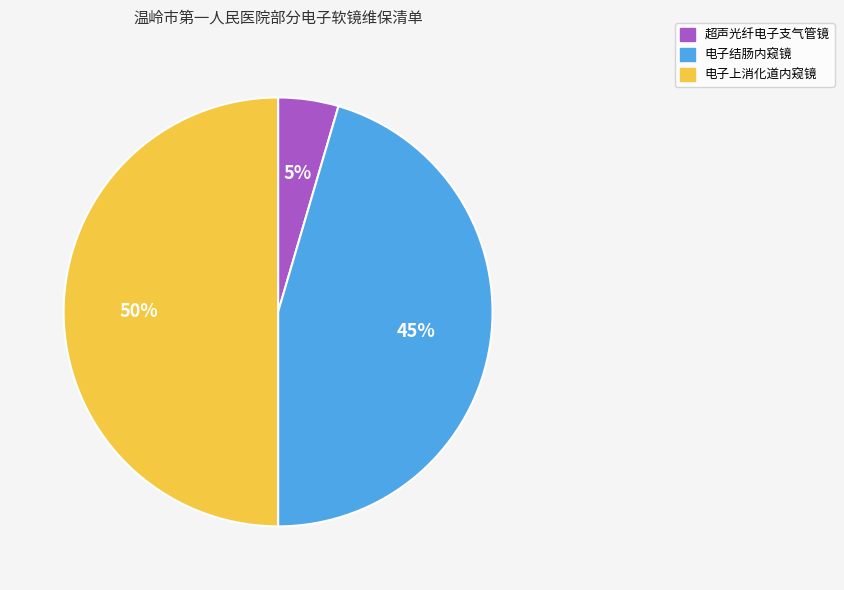

Is 超声光纤电子支气管镜 the majority of the pie?

No